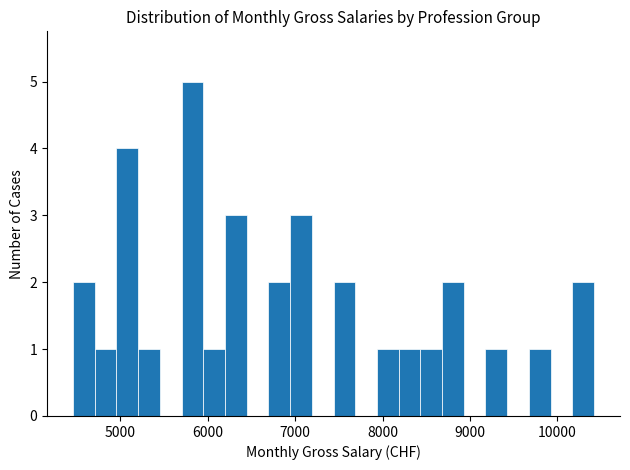

Around what value on the x-axis is the tallest bar? Give the approximate position of its centre, as read against the axis.

5800